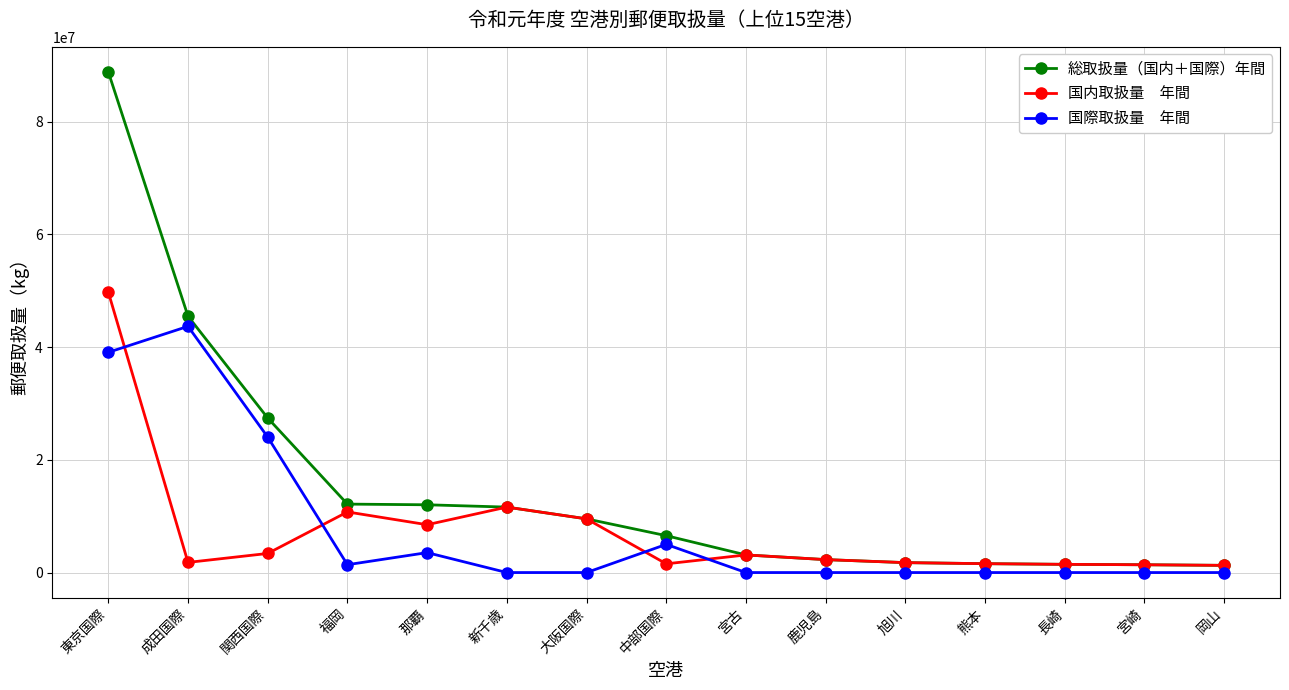

What is the difference between the highest and lowest values at 大阪国際?

9526763